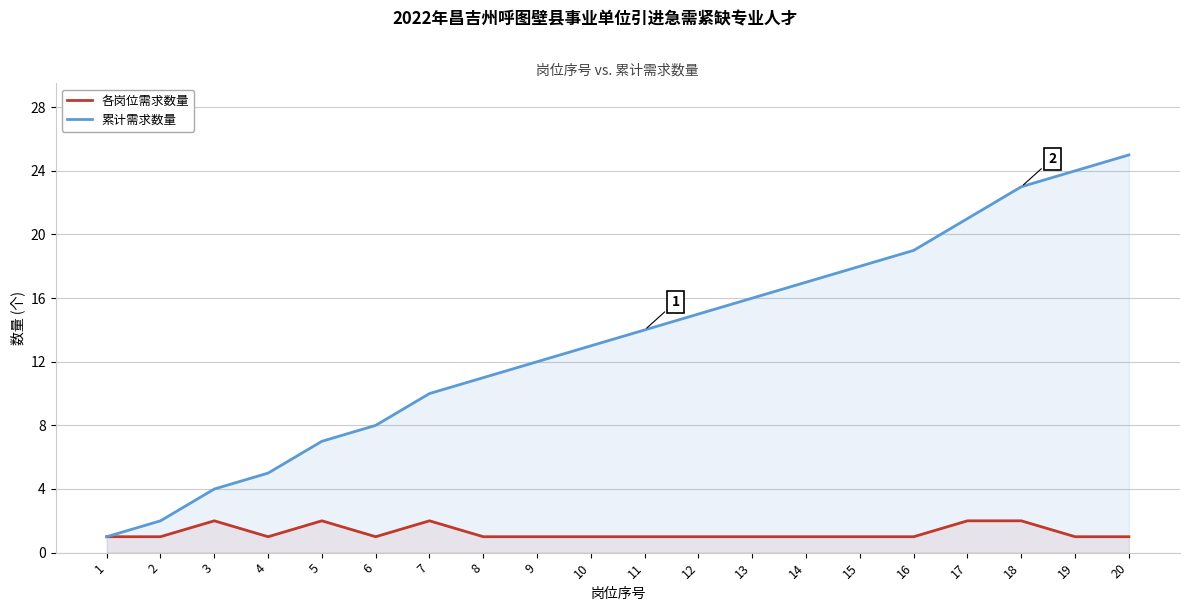

What is the sum of all 各岗位需求数量 values?

25